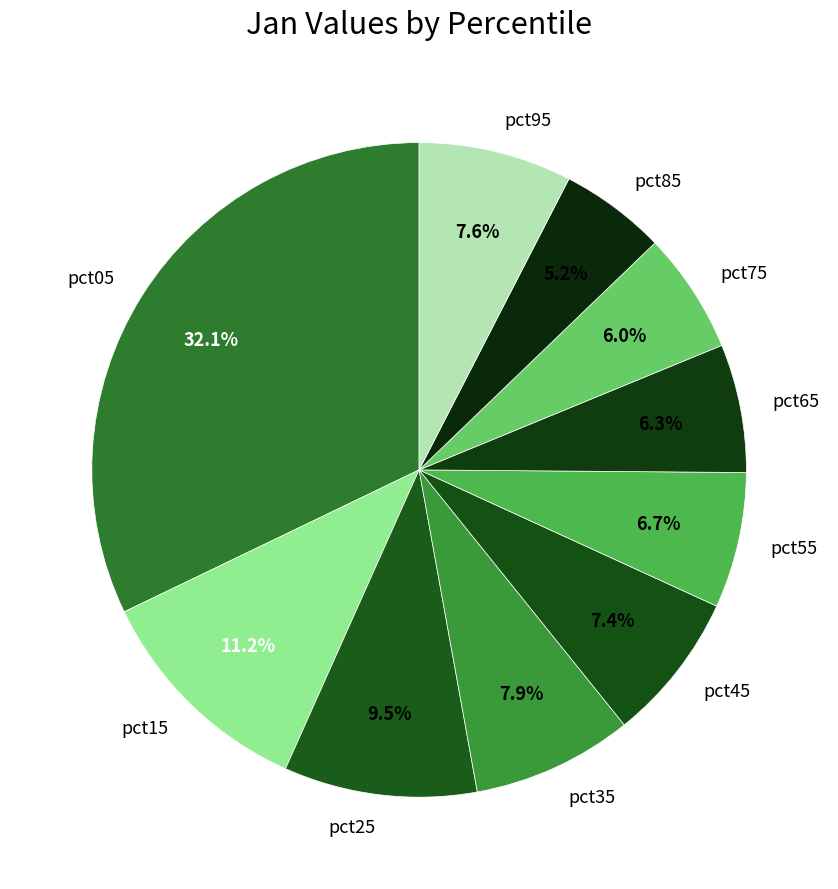

What is the smallest slice in the pie chart?

pct85